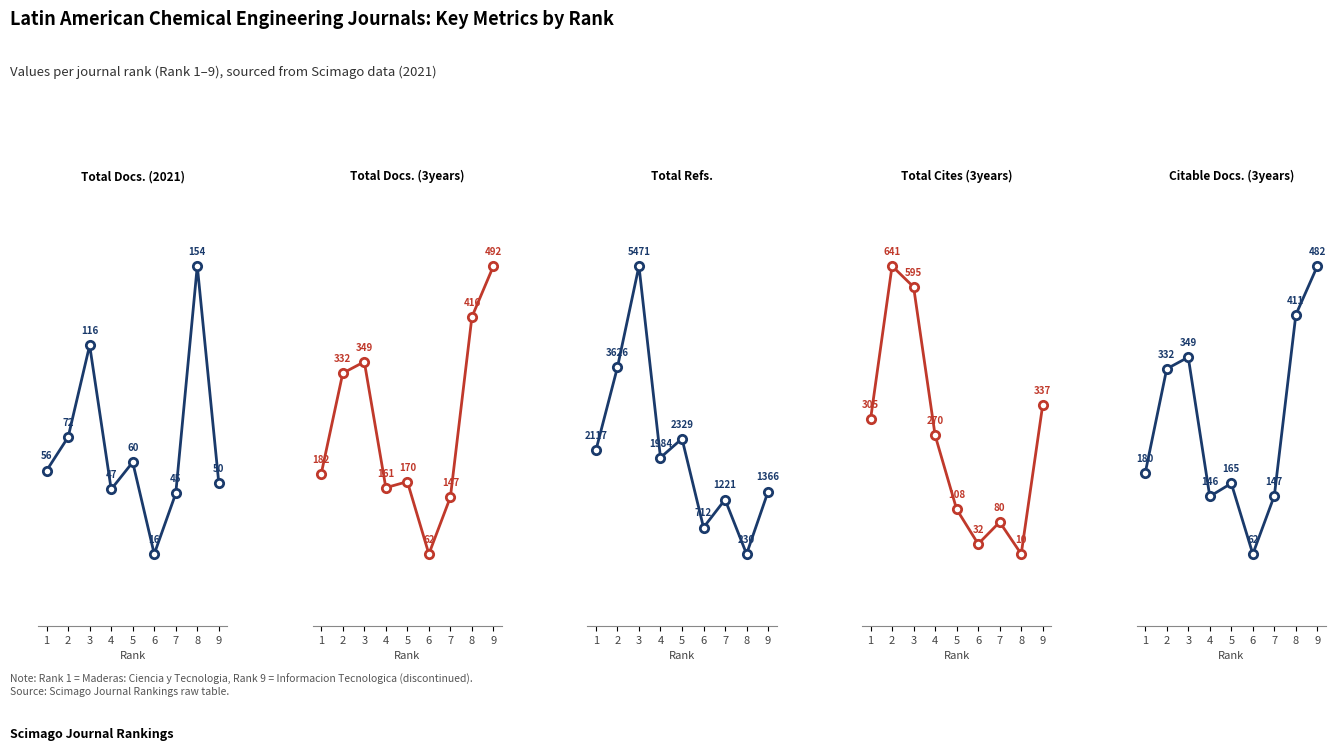

At which category does the chart reach its minimum across all series?

8